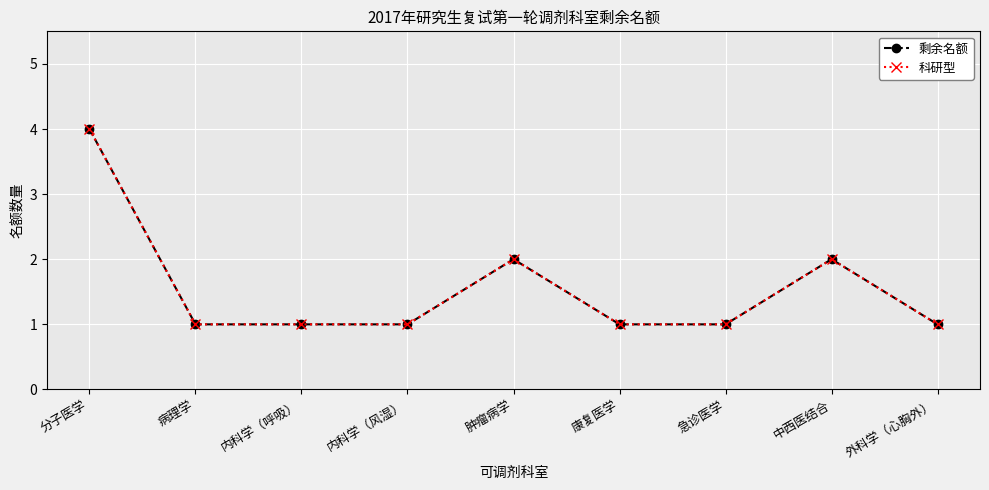

At how many categories does at least one series exceed 1?

3